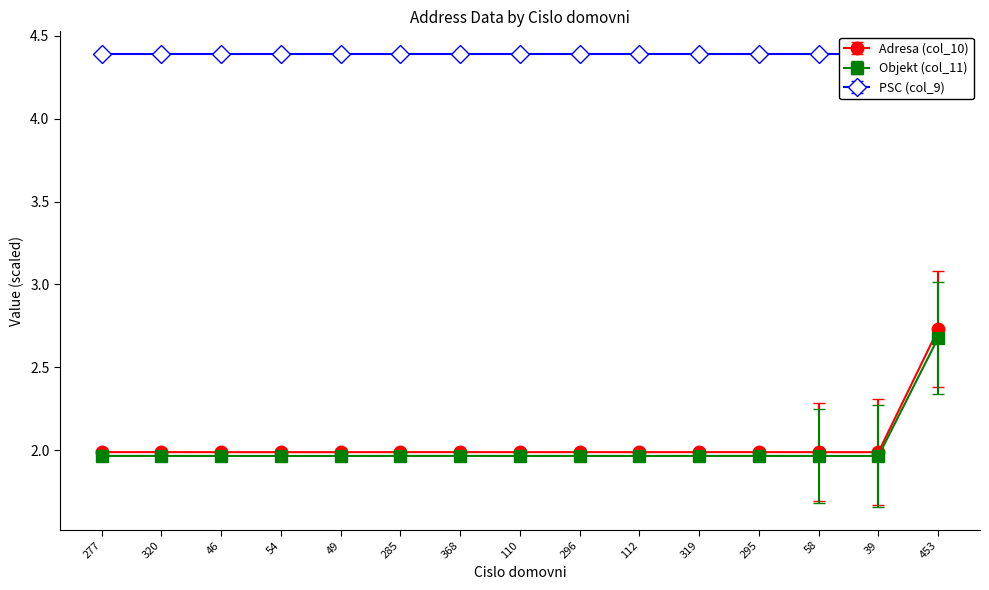

What is the maximum value for Adresa (col_10)?

2.7